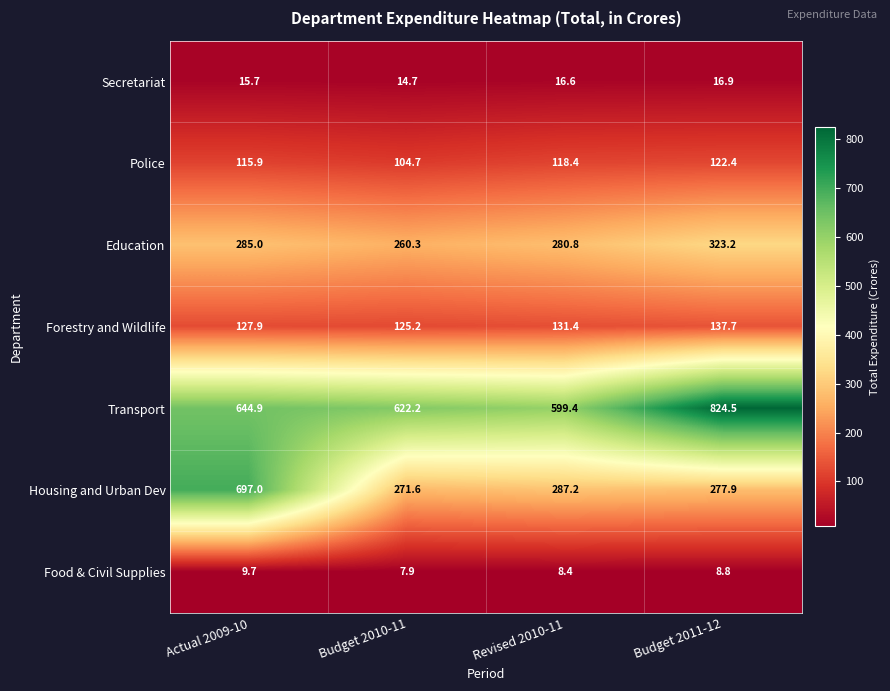

The value of Forestry and Wildlife at Revised 2010-11 is 131.4. True or false?

True